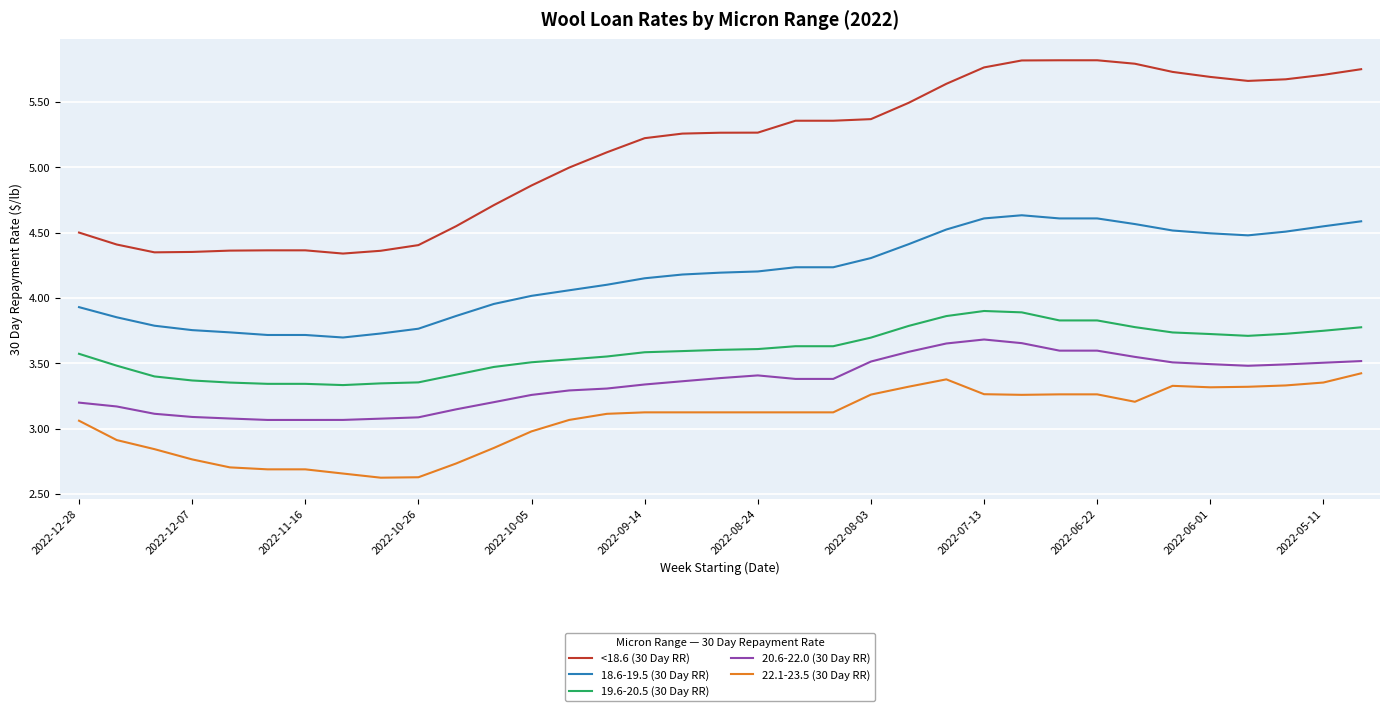

Which series has the largest total across all categories?

<18.6 (30 Day RR)